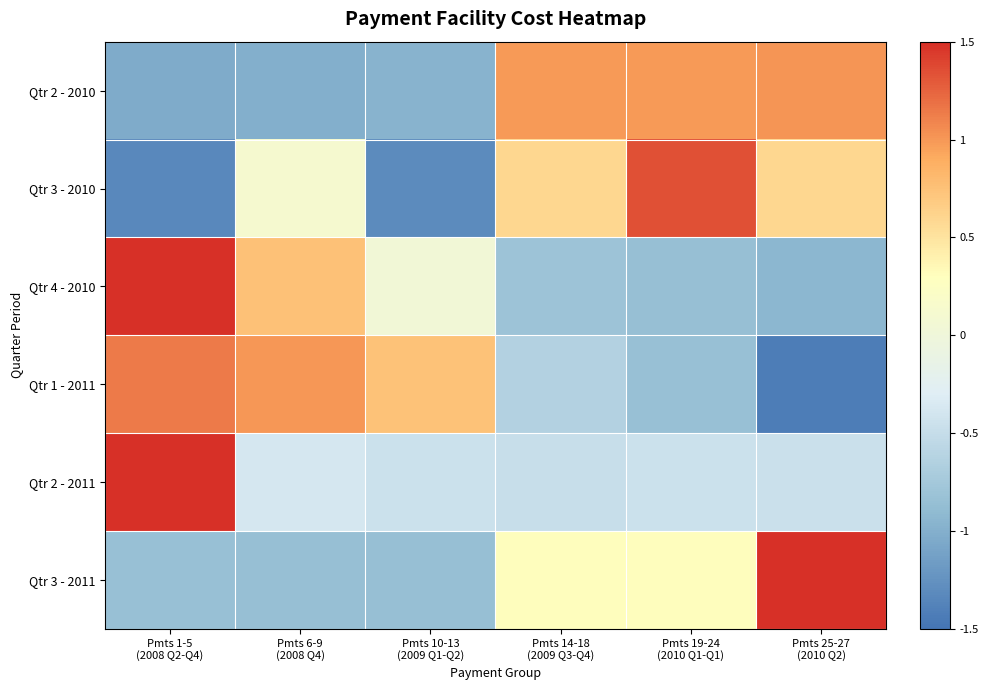

Reading left to right, transcribe all the data shown in this chart.

Qtr 2 - 2010: Pmts 1-5
(2008 Q2-Q4)=-1.0	Pmts 6-9
(2008 Q4)=-1.0	Pmts 10-13
(2009 Q1-Q2)=-1.0	Pmts 14-18
(2009 Q3-Q4)=1.0	Pmts 19-24
(2010 Q1-Q1)=1.0	Pmts 25-27
(2010 Q2)=1.0
Qtr 3 - 2010: Pmts 1-5
(2008 Q2-Q4)=-1.3	Pmts 6-9
(2008 Q4)=0.1	Pmts 10-13
(2009 Q1-Q2)=-1.3	Pmts 14-18
(2009 Q3-Q4)=0.6	Pmts 19-24
(2010 Q1-Q1)=1.3	Pmts 25-27
(2010 Q2)=0.6
Qtr 4 - 2010: Pmts 1-5
(2008 Q2-Q4)=1.5	Pmts 6-9
(2008 Q4)=0.8	Pmts 10-13
(2009 Q1-Q2)=0.0	Pmts 14-18
(2009 Q3-Q4)=-0.8	Pmts 19-24
(2010 Q1-Q1)=-0.9	Pmts 25-27
(2010 Q2)=-0.9
Qtr 1 - 2011: Pmts 1-5
(2008 Q2-Q4)=1.1	Pmts 6-9
(2008 Q4)=1.0	Pmts 10-13
(2009 Q1-Q2)=0.7	Pmts 14-18
(2009 Q3-Q4)=-0.6	Pmts 19-24
(2010 Q1-Q1)=-0.8	Pmts 25-27
(2010 Q2)=-1.4
Qtr 2 - 2011: Pmts 1-5
(2008 Q2-Q4)=1.5	Pmts 6-9
(2008 Q4)=-0.4	Pmts 10-13
(2009 Q1-Q2)=-0.5	Pmts 14-18
(2009 Q3-Q4)=-0.5	Pmts 19-24
(2010 Q1-Q1)=-0.5	Pmts 25-27
(2010 Q2)=-0.5
Qtr 3 - 2011: Pmts 1-5
(2008 Q2-Q4)=-0.8	Pmts 6-9
(2008 Q4)=-0.8	Pmts 10-13
(2009 Q1-Q2)=-0.9	Pmts 14-18
(2009 Q3-Q4)=0.3	Pmts 19-24
(2010 Q1-Q1)=0.3	Pmts 25-27
(2010 Q2)=1.5